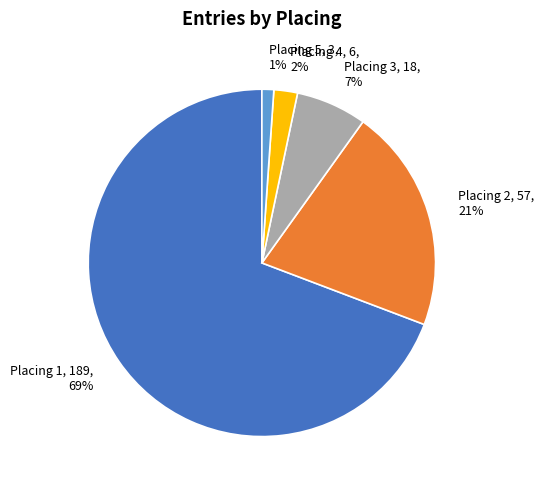

Which has a higher value, Placing 5 or Placing 3?

Placing 3